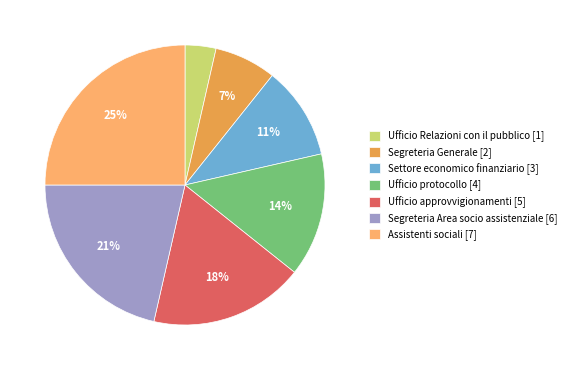

The Ufficio protocollo slice represents 14% of the pie. True or false?

True